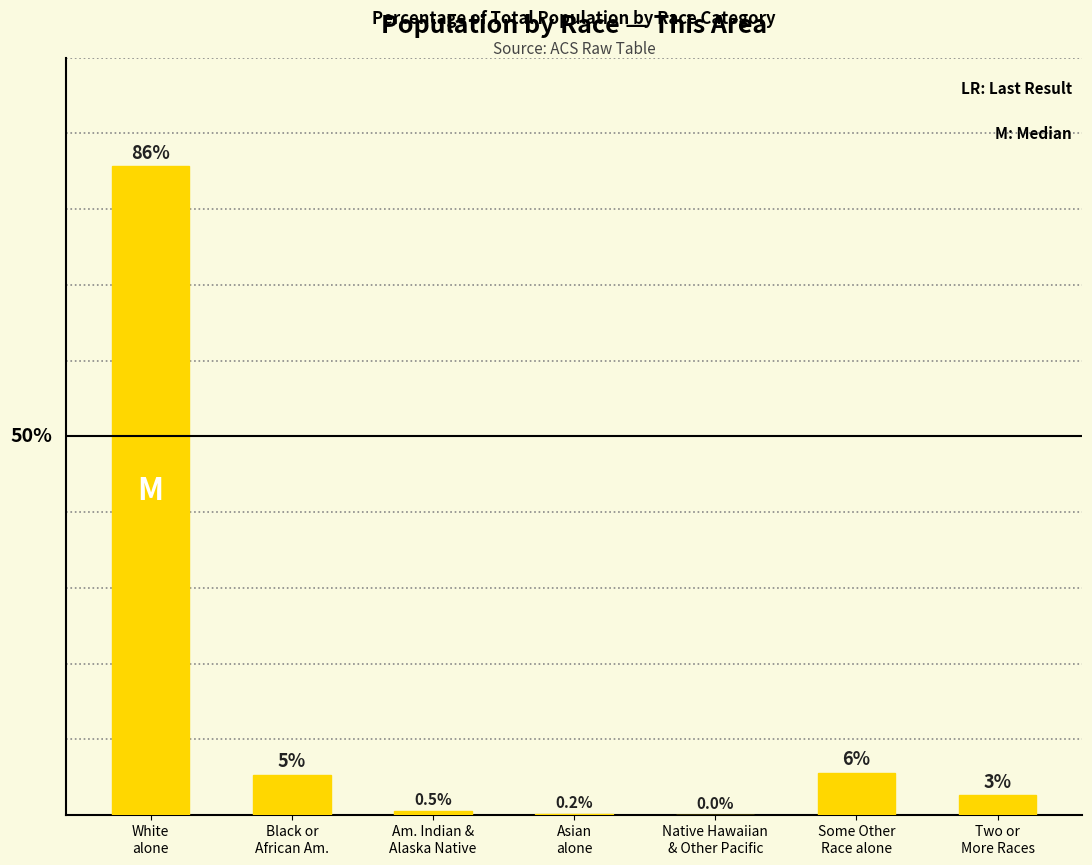

Are the bars horizontal?

No